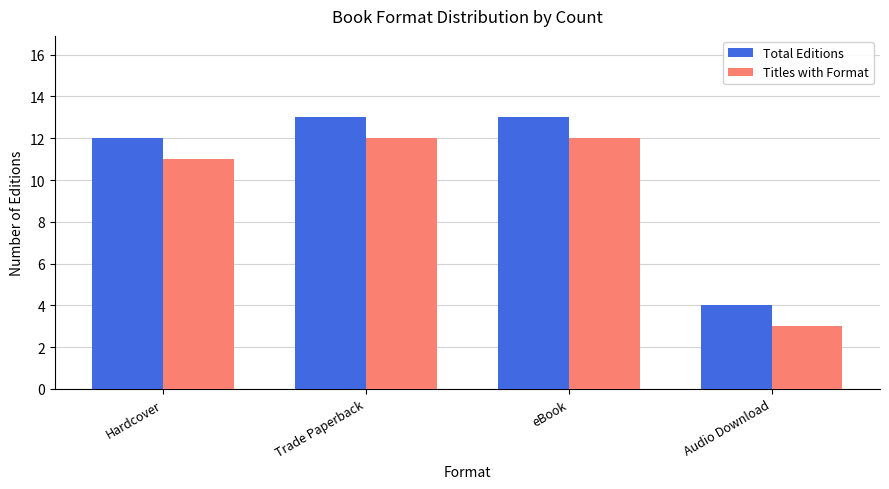

Reading right to left, what are all the values shown in this chart?

Total Editions: Audio Download=4	eBook=13	Trade Paperback=13	Hardcover=12
Titles with Format: Audio Download=3	eBook=12	Trade Paperback=12	Hardcover=11